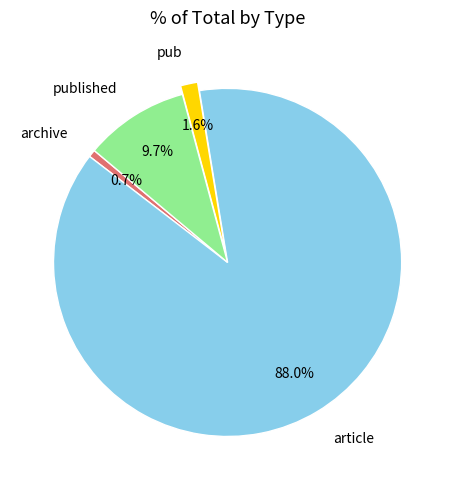

True or false: published accounts for 1% of the total.

False